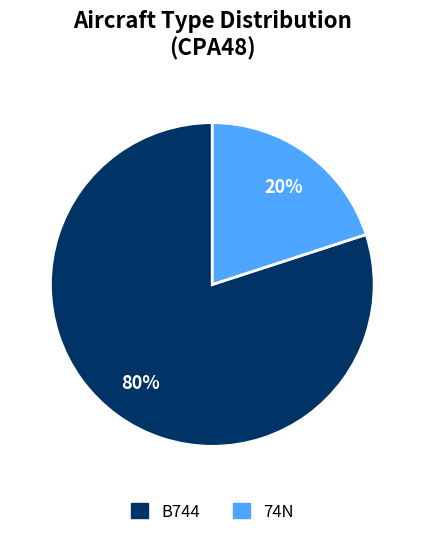

Which slice is the smallest?

74N